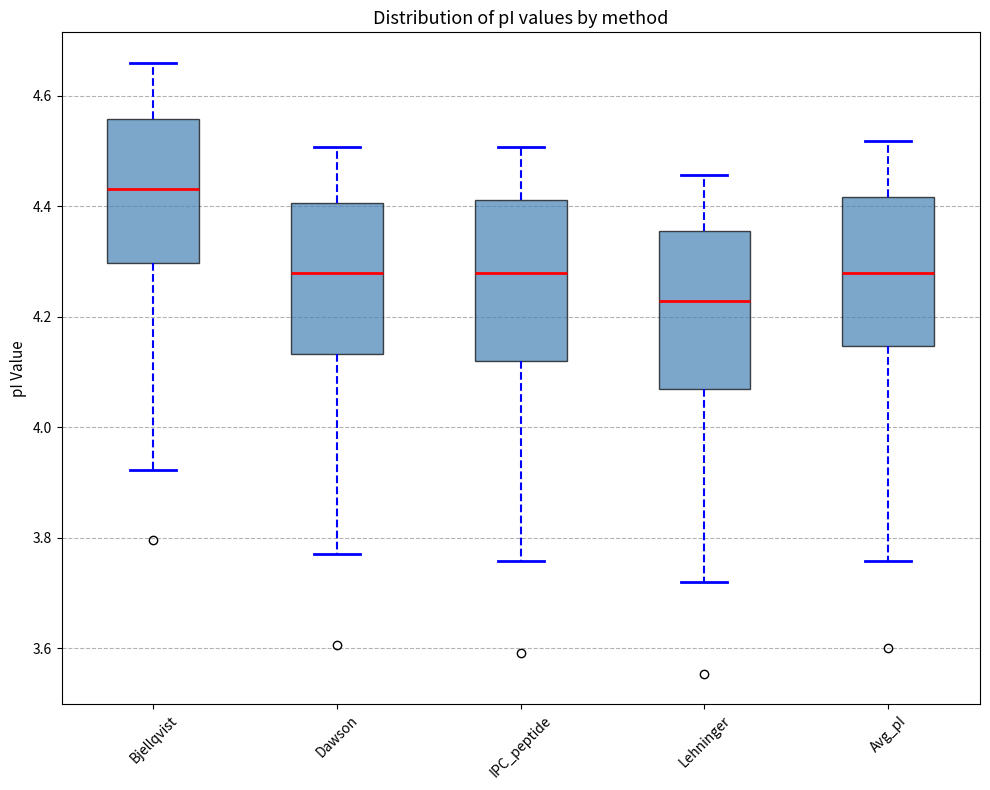

Reading left to right, transcribe this box plot: for each box, give where its median line is, the range the box spans, and where its two whiskers end, as read against the y-axis. The values are not printed on the chart, so give them approximately, as read against the axis.

Bjellqvist: median 4.44, box 4.30 to 4.56, whiskers 3.92 to 4.66
Dawson: median 4.28, box 4.14 to 4.40, whiskers 3.78 to 4.50
IPC_peptide: median 4.28, box 4.12 to 4.42, whiskers 3.76 to 4.50
Lehninger: median 4.22, box 4.06 to 4.36, whiskers 3.72 to 4.46
Avg_pI: median 4.28, box 4.14 to 4.42, whiskers 3.76 to 4.52